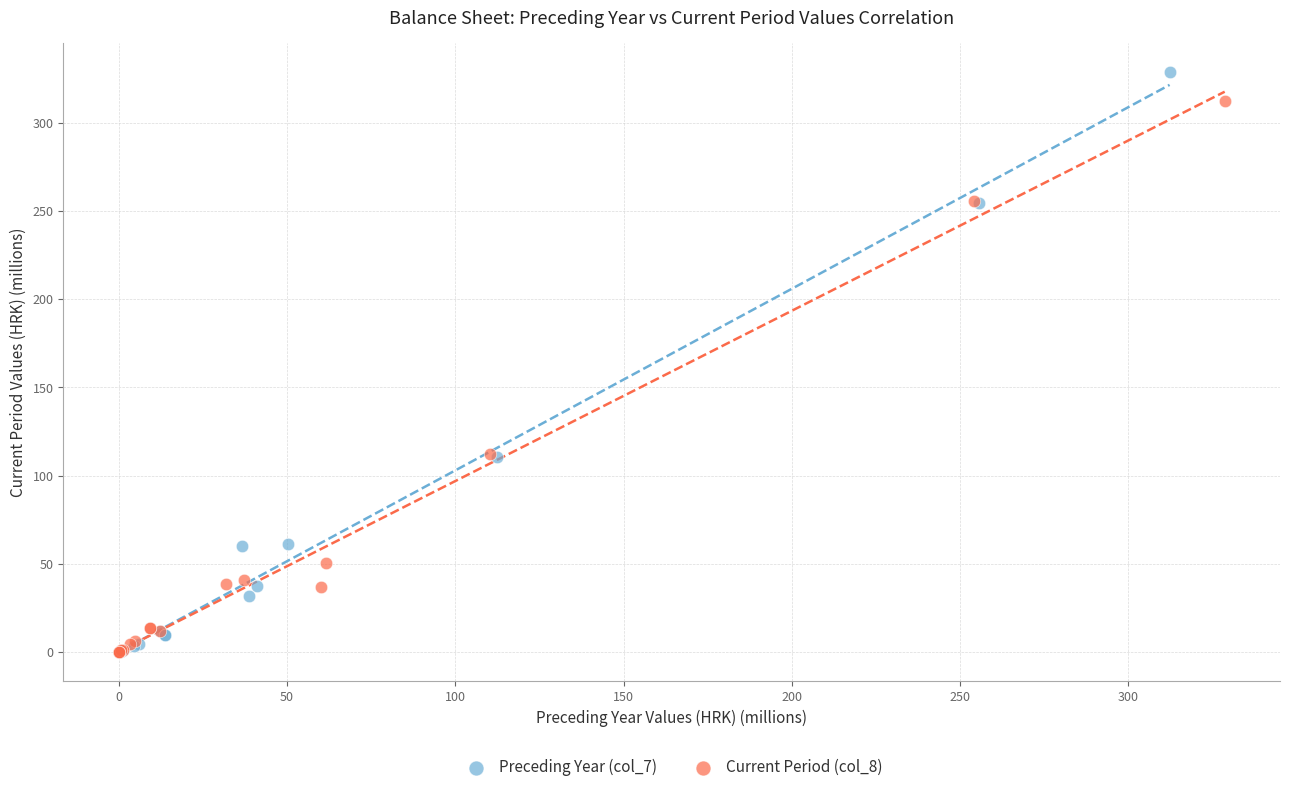

Which series contains the highest Y value?

Preceding Year (col_7)